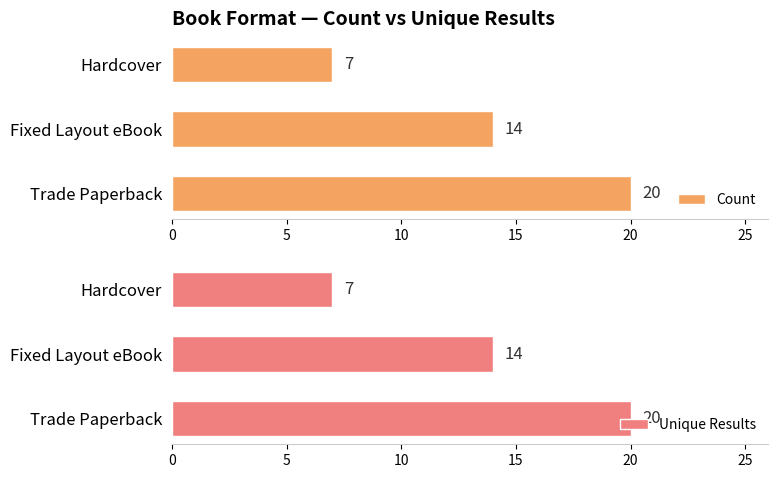

Where is Count nearest to the value 13?

Fixed Layout eBook